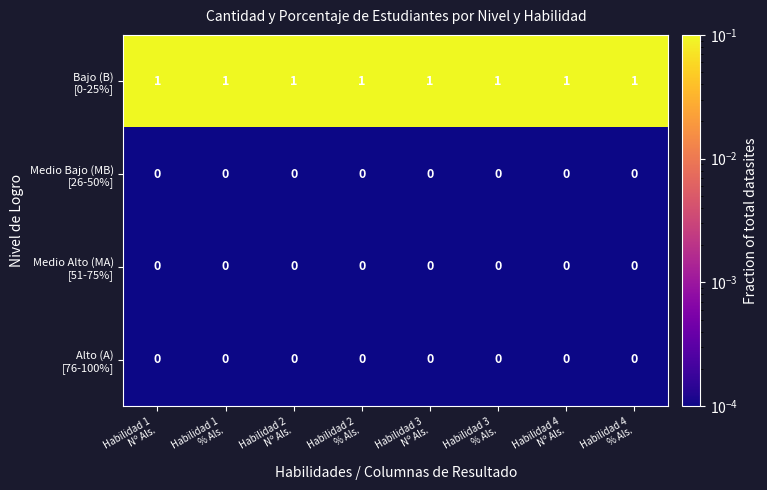

At how many categories does at least one series exceed 0?

8